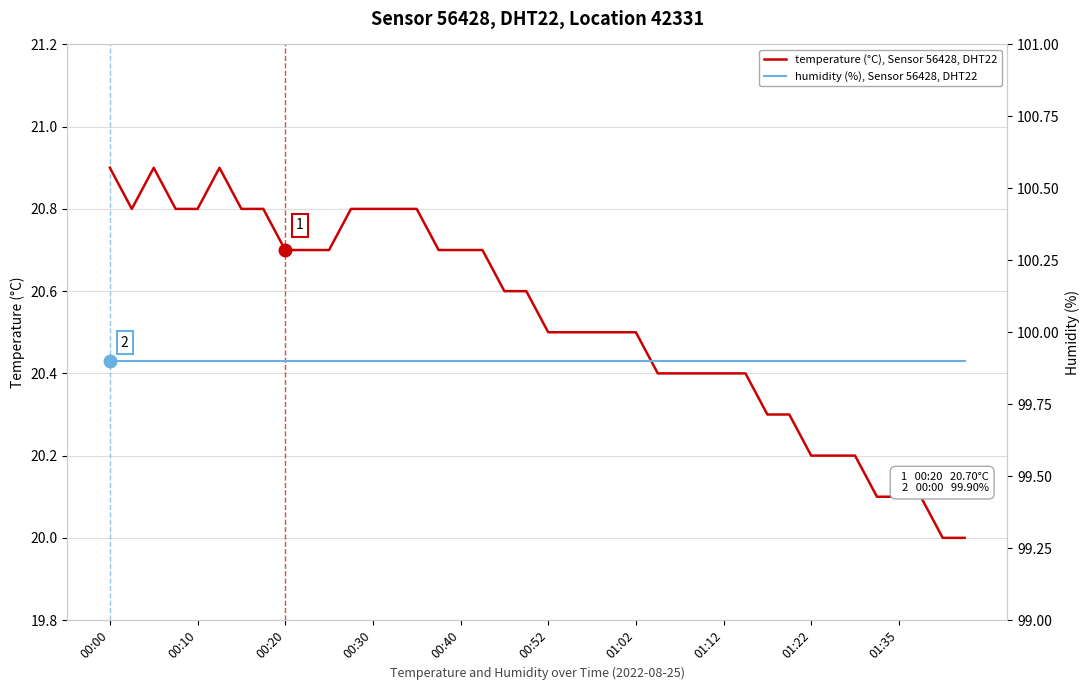

Reading right to left, what are all the values shown in this chart?

temperature (°C), Sensor 56428, DHT22: 20.0	20.0	20.1	20.1	20.1	20.2	20.2	20.2	20.3	20.3	20.4	20.4	20.4	20.4	20.4	20.5	20.5	20.5	20.5	20.5	20.6	20.6	20.7	20.7	20.7	20.8	20.8	20.8	20.8	20.7	20.7	20.7	20.8	20.8	20.9	20.8	20.8	20.9	20.8	20.9
humidity (%), Sensor 56428, DHT22: 99.9	99.9	99.9	99.9	99.9	99.9	99.9	99.9	99.9	99.9	99.9	99.9	99.9	99.9	99.9	99.9	99.9	99.9	99.9	99.9	99.9	99.9	99.9	99.9	99.9	99.9	99.9	99.9	99.9	99.9	99.9	99.9	99.9	99.9	99.9	99.9	99.9	99.9	99.9	99.9